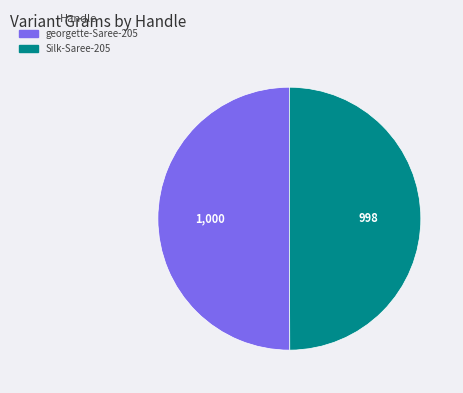

Do georgette-Saree-205 and Silk-Saree-205 together represent more than half of the pie?

Yes